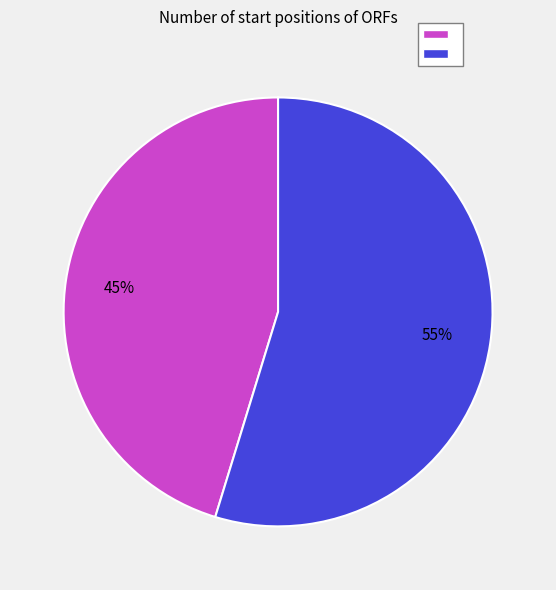

To the nearest percent, what is the average slice percentage?

50%